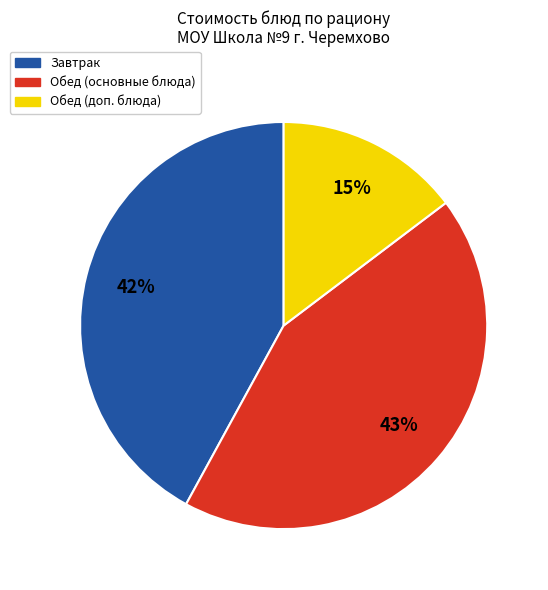

True or false: Обед (доп. блюда) accounts for 4% of the total.

False